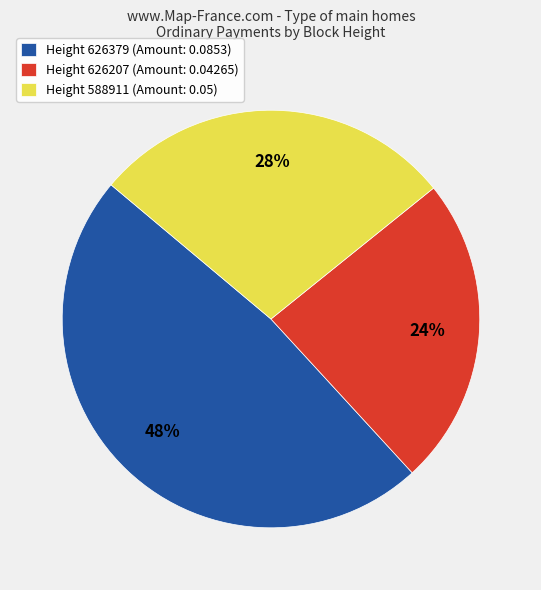

Count the number of slices in the pie.

3